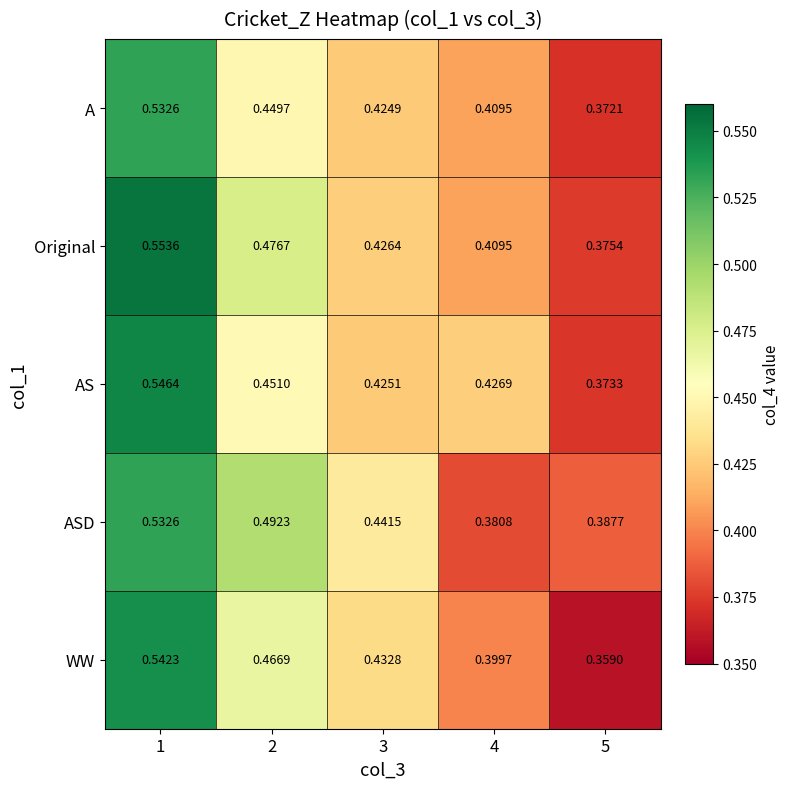

Which series has the largest range (max minus min)?

WW